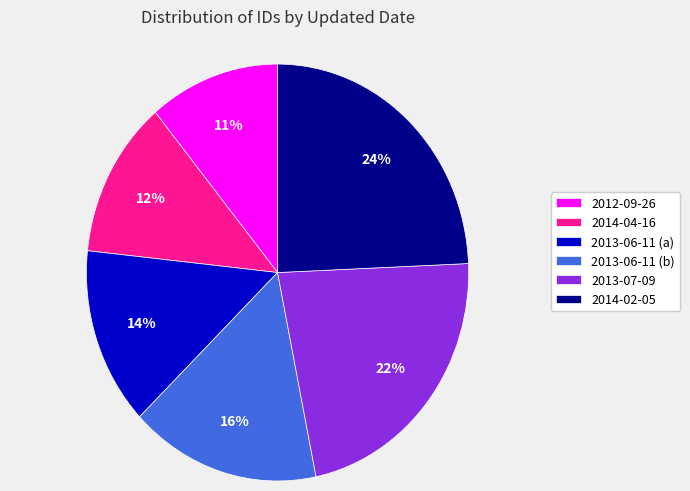

Do 2013-07-09 and 2014-02-05 together represent more than half of the pie?

No